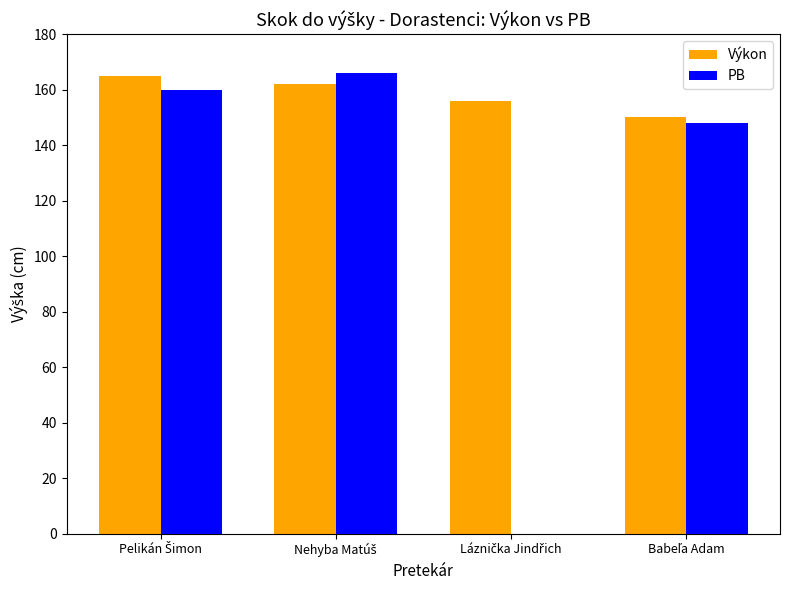

What is the maximum value shown in the chart?

166